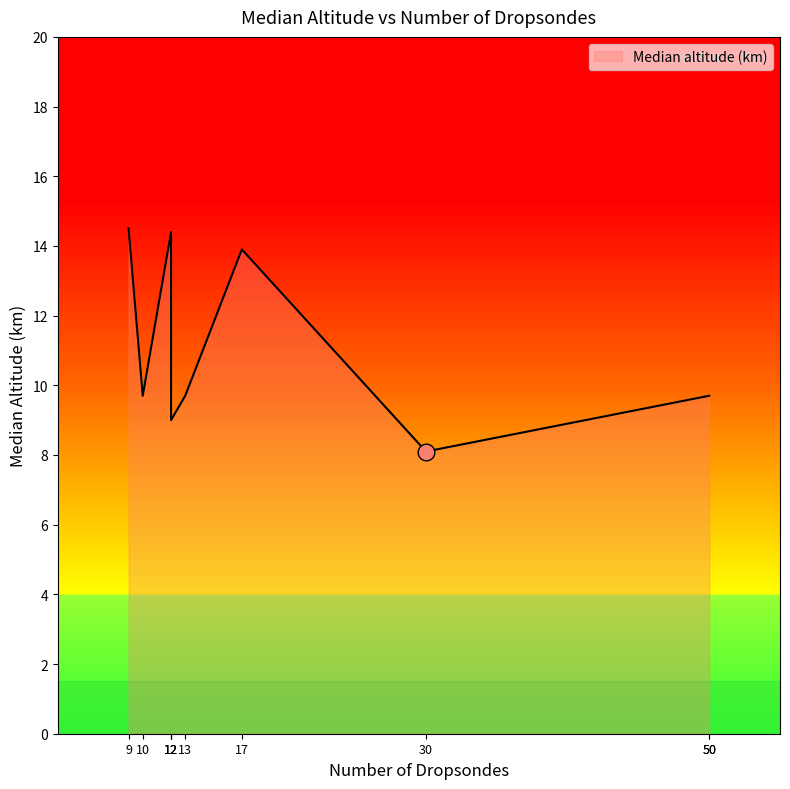

Between 13 and 50, which is larger?

13